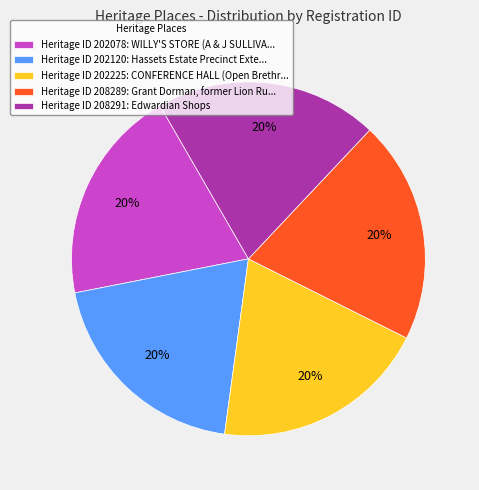

How many slices are in this pie chart?

5